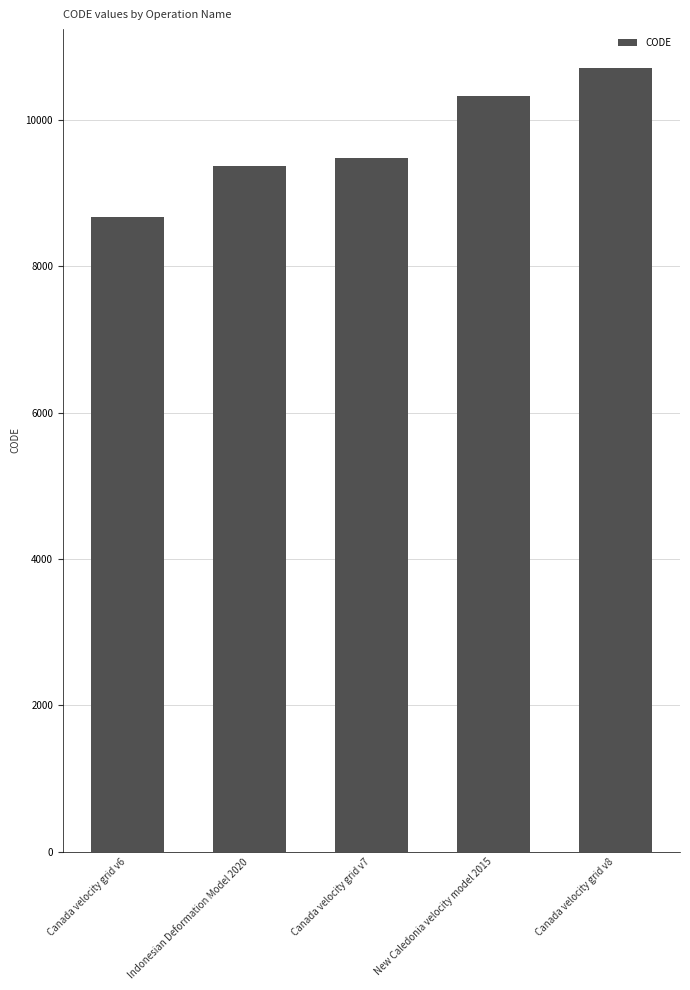

Where is the data nearest to the value 9691?

Canada velocity grid v7